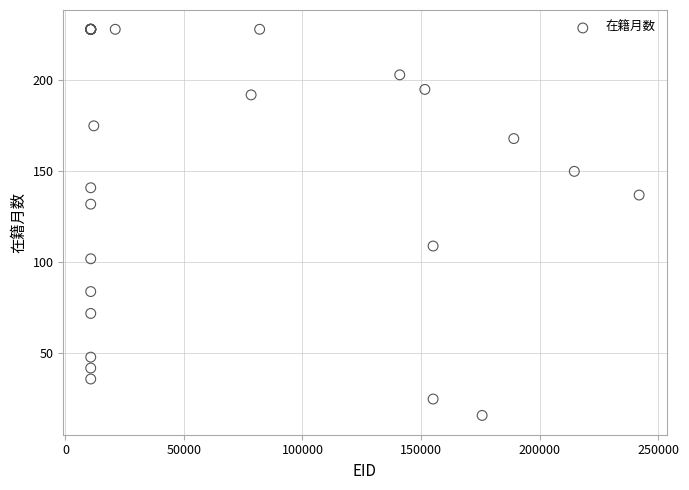

What Y value in the scatter plot is closest to 122?

132